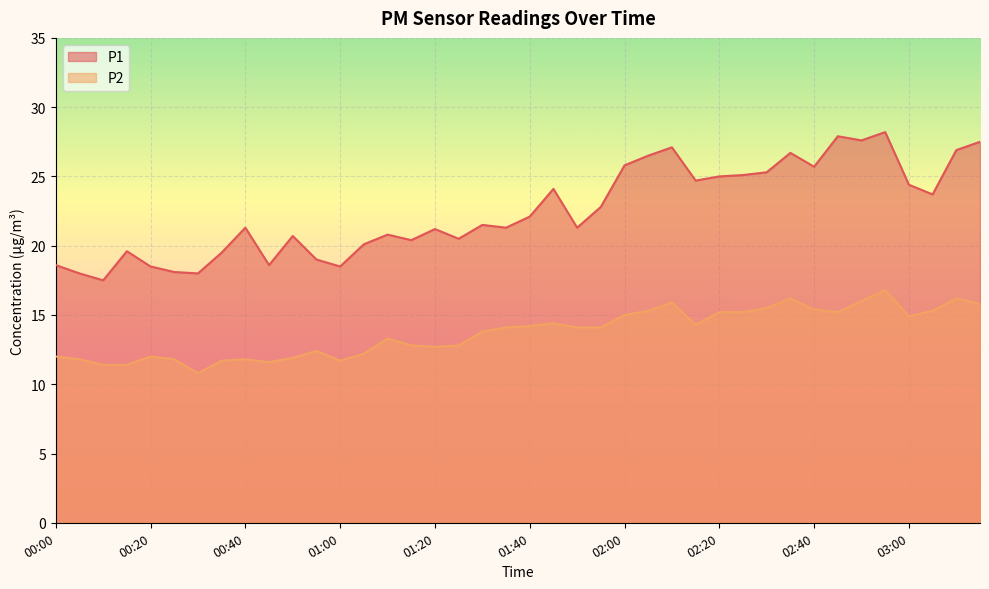

What is the difference between the maximum and second lowest values in the P1 series?

10.2